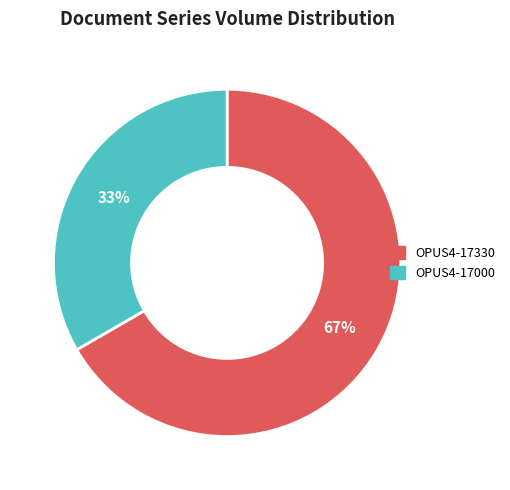

Is the sum of OPUS4-17330 and OPUS4-17000 greater than half?

Yes